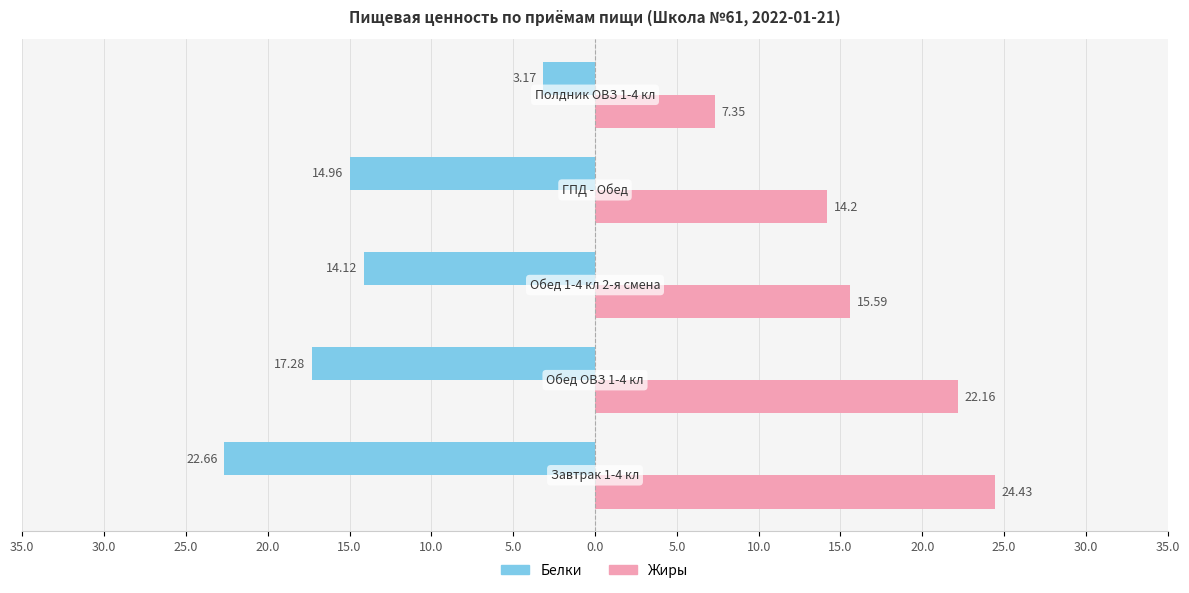

Reading right to left, list all the values displayed in this chart.

Белки: -3.2	-15.0	-14.1	-17.3	-22.7
Жиры: 7.3	14.2	15.6	22.2	24.4